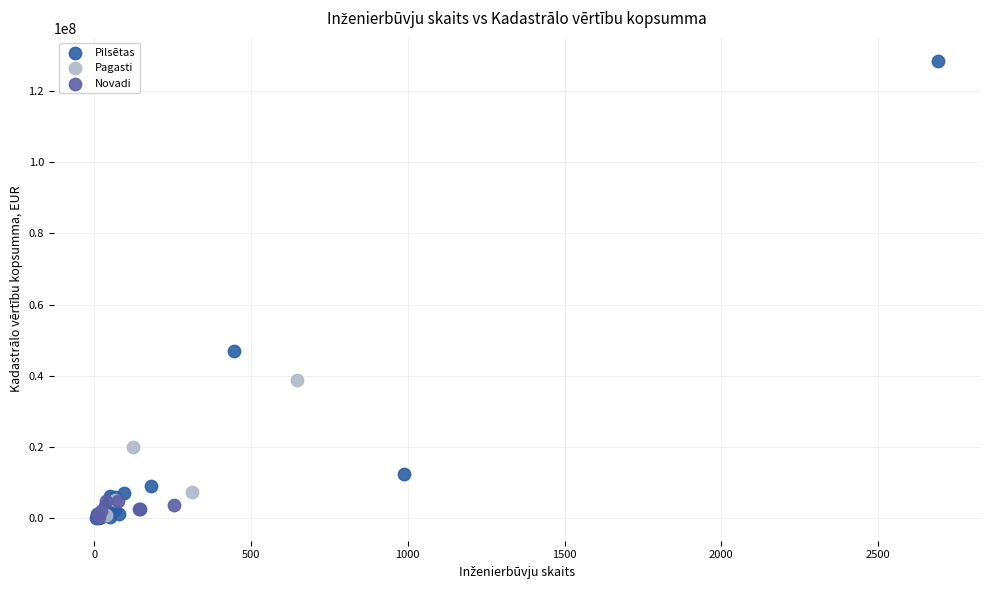

Which series reaches the maximum Y coordinate?

Pilsētas